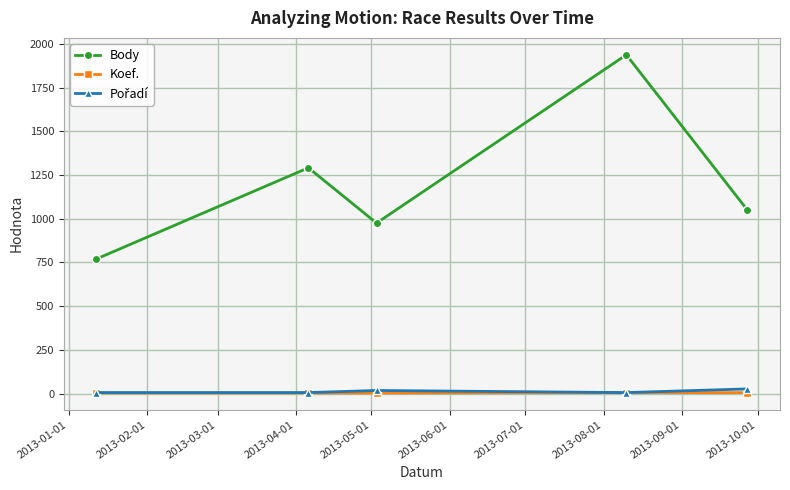

What is the maximum value for Body?

1937